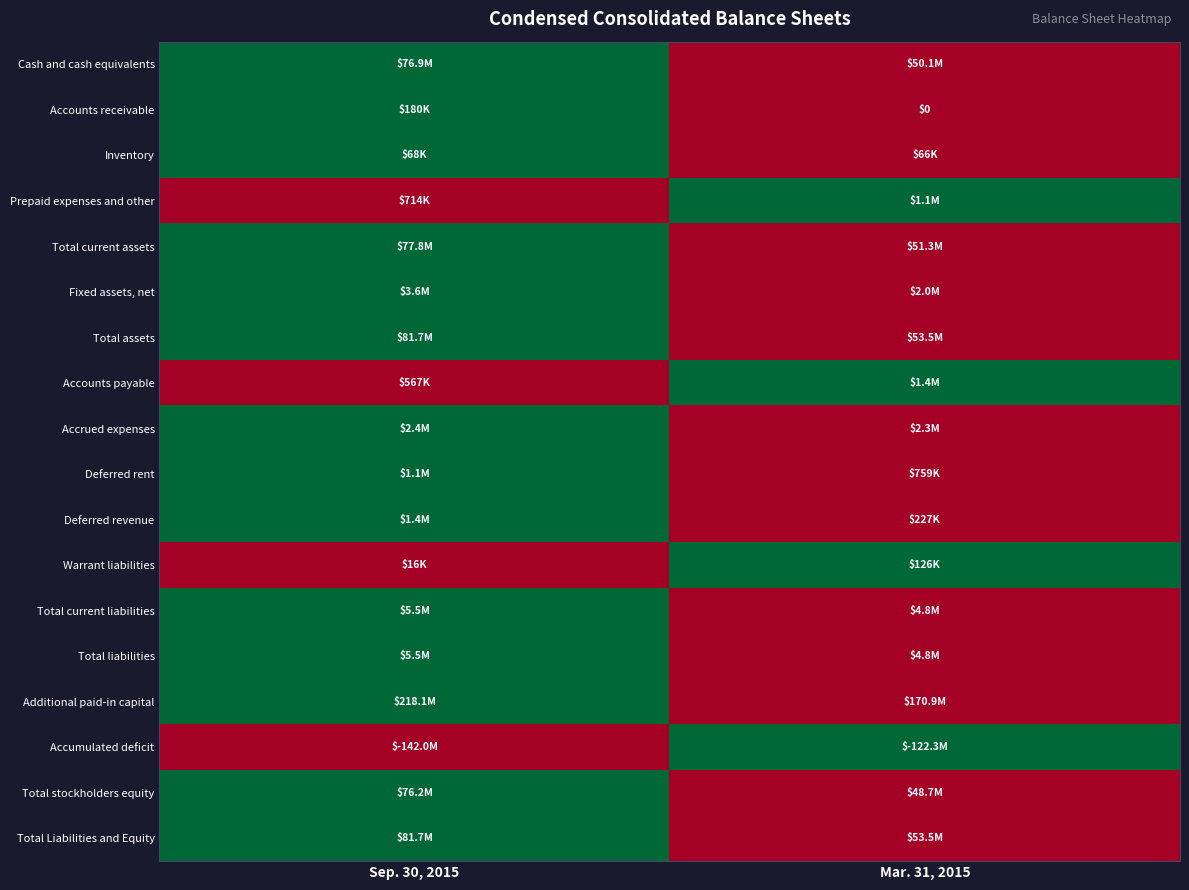

How many values in the Warrant liabilities series are below 1?

1